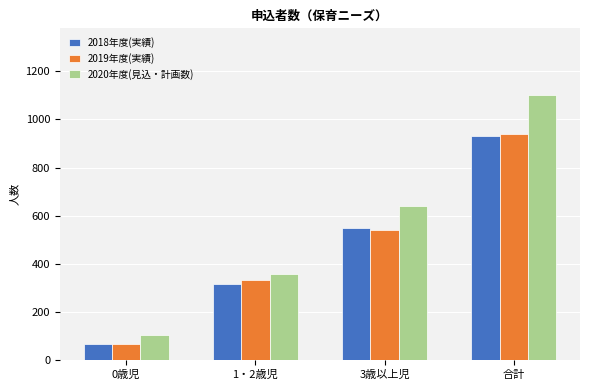

At how many categories does at least one series exceed 739?

1